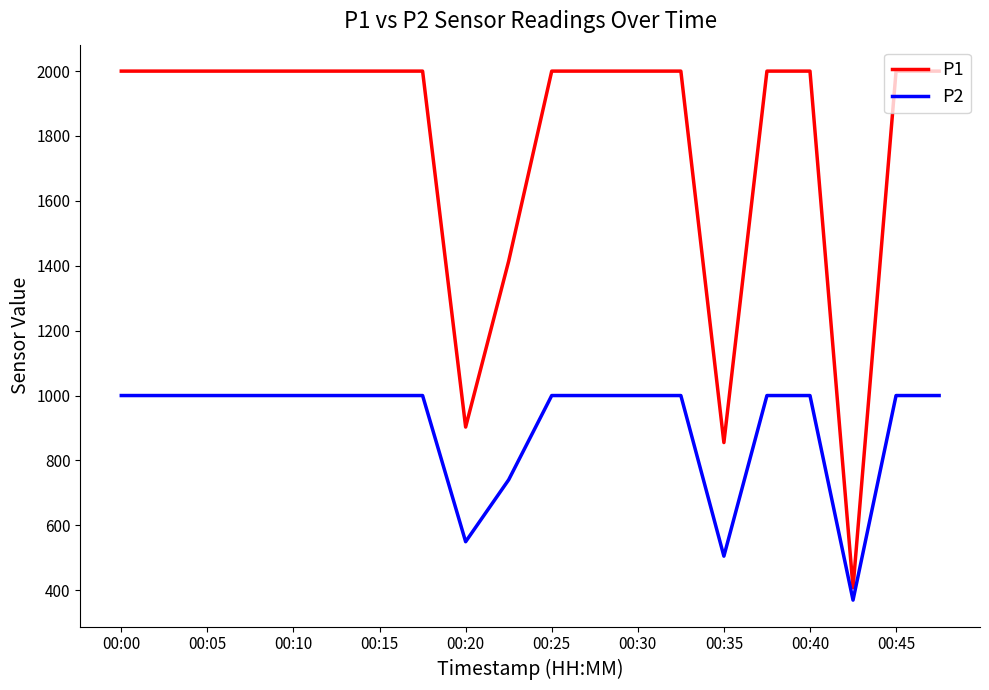

Which series has the largest total across all categories?

P1